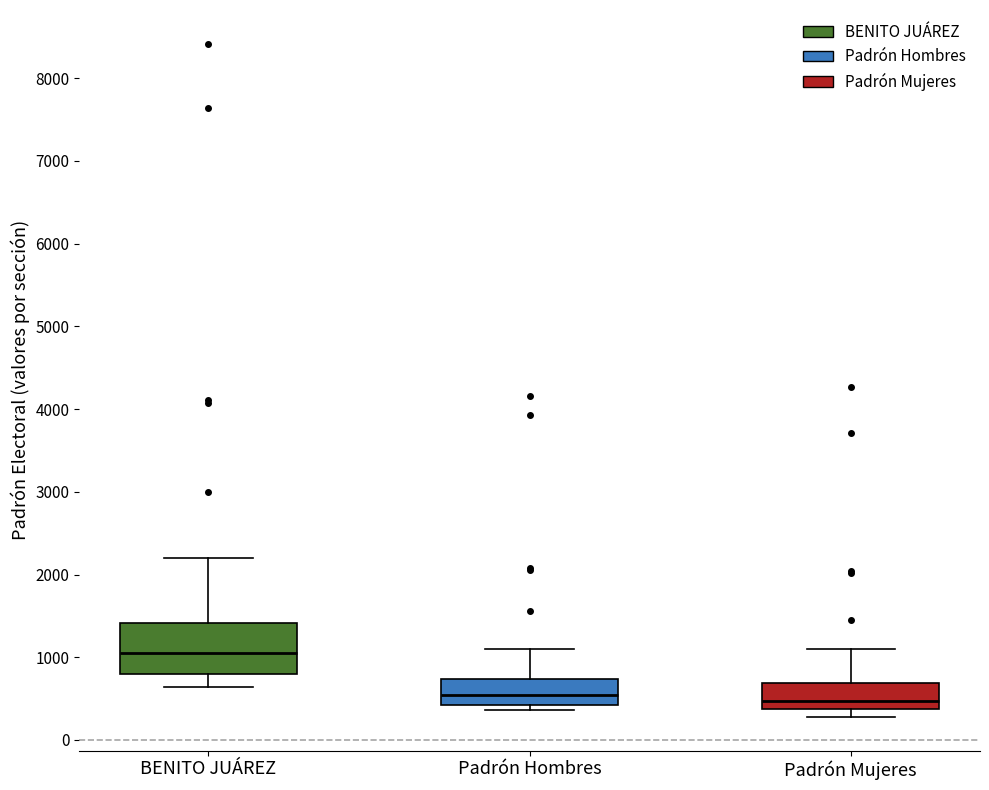

Reading left to right, transcribe this box plot: for each box, give where its median line is, the range the box spans, and where its two whiskers end, as read against the y-axis. The values are not printed on the chart, so give them approximately, as read against the axis.

BENITO JUÁREZ: median 1000, box 800 to 1400, whiskers 600 to 2200
Padrón Hombres: median 500, box 400 to 700, whiskers 400 (just below the box's lower edge) to 1100
Padrón Mujeres: median 500, box 400 to 700, whiskers 300 to 1100